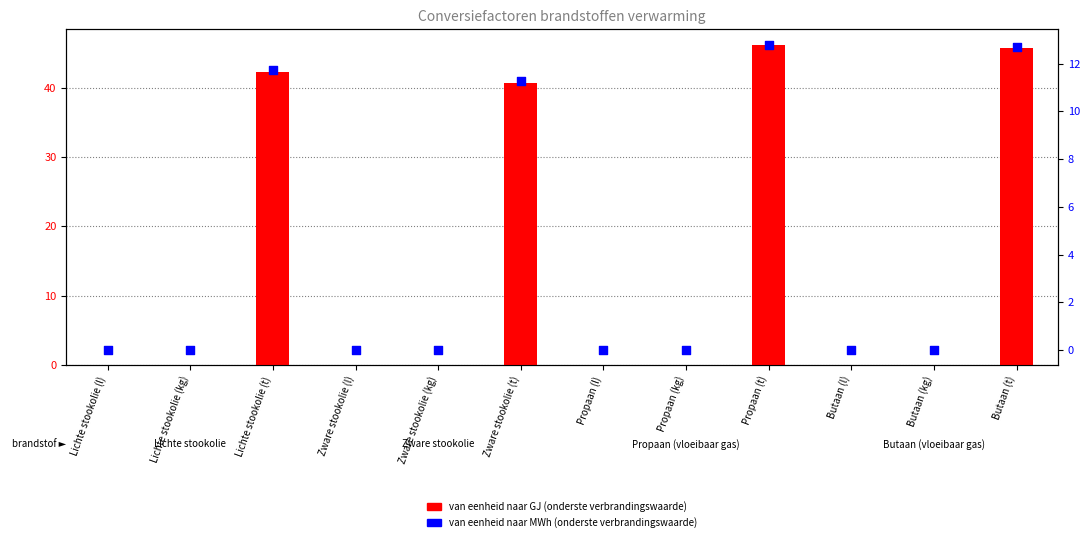

What is the total value across all series at Butaan (kg)?

0.1